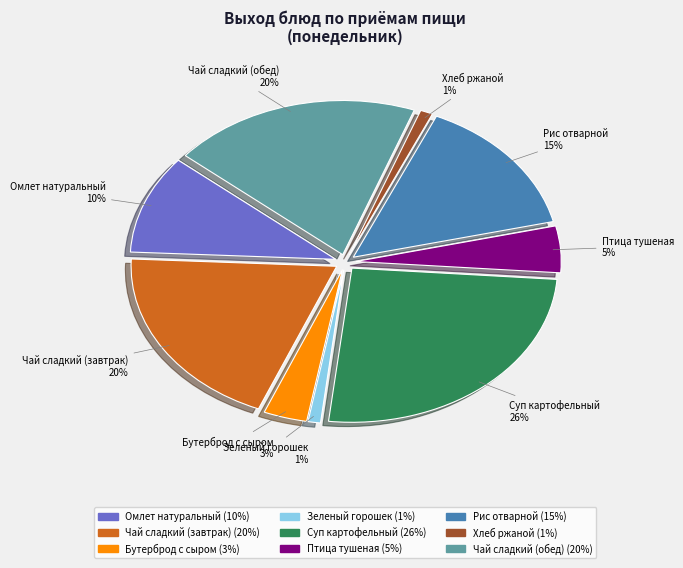

The Зеленый горошек slice represents 1% of the pie. True or false?

True